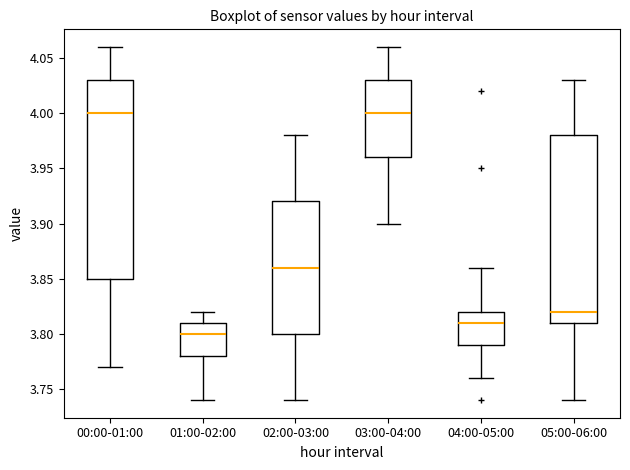

Reading left to right, read every box against the y-axis: the position of its median line, the range the box covers, and the ends of its whiskers. The values are not printed on the chart, so give them approximately, as read against the axis.

00:00-01:00: median 4.00, box 3.85 to 4.03, whiskers 3.77 to 4.06
01:00-02:00: median 3.80, box 3.78 to 3.81, whiskers 3.74 to 3.82
02:00-03:00: median 3.86, box 3.80 to 3.92, whiskers 3.74 to 3.98
03:00-04:00: median 4.00, box 3.96 to 4.03, whiskers 3.90 to 4.06
04:00-05:00: median 3.81, box 3.79 to 3.82, whiskers 3.76 to 3.86
05:00-06:00: median 3.82, box 3.81 to 3.98, whiskers 3.74 to 4.03